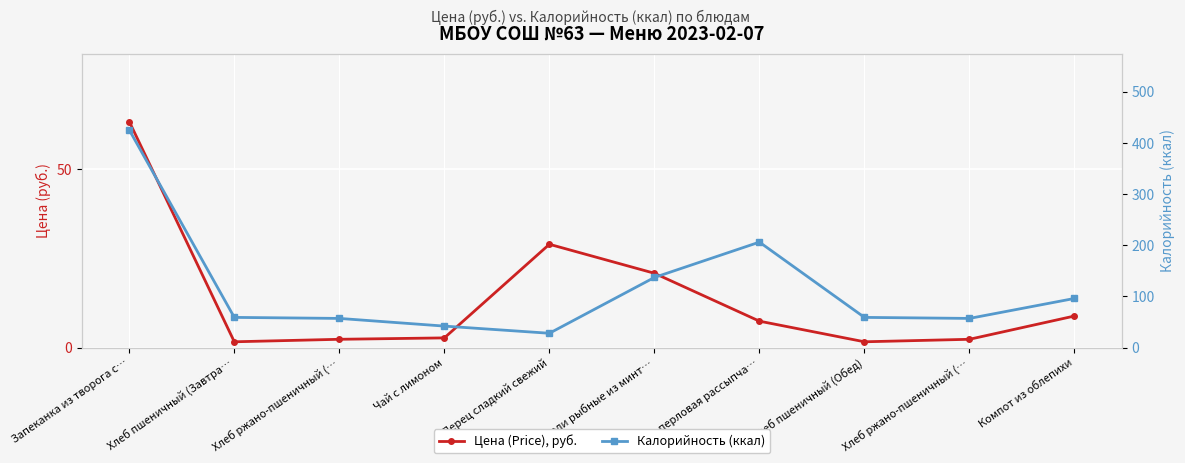

At which category is the sum across all series the highest?

Запеканка из творога с…